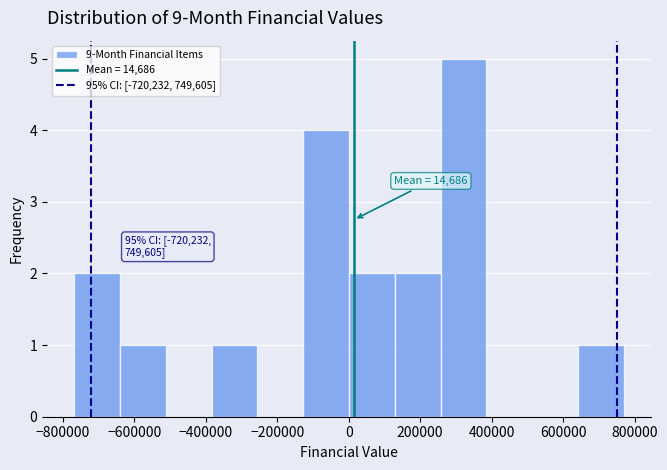

Which range on the x-axis has the tallest bar?

260000 to 380000